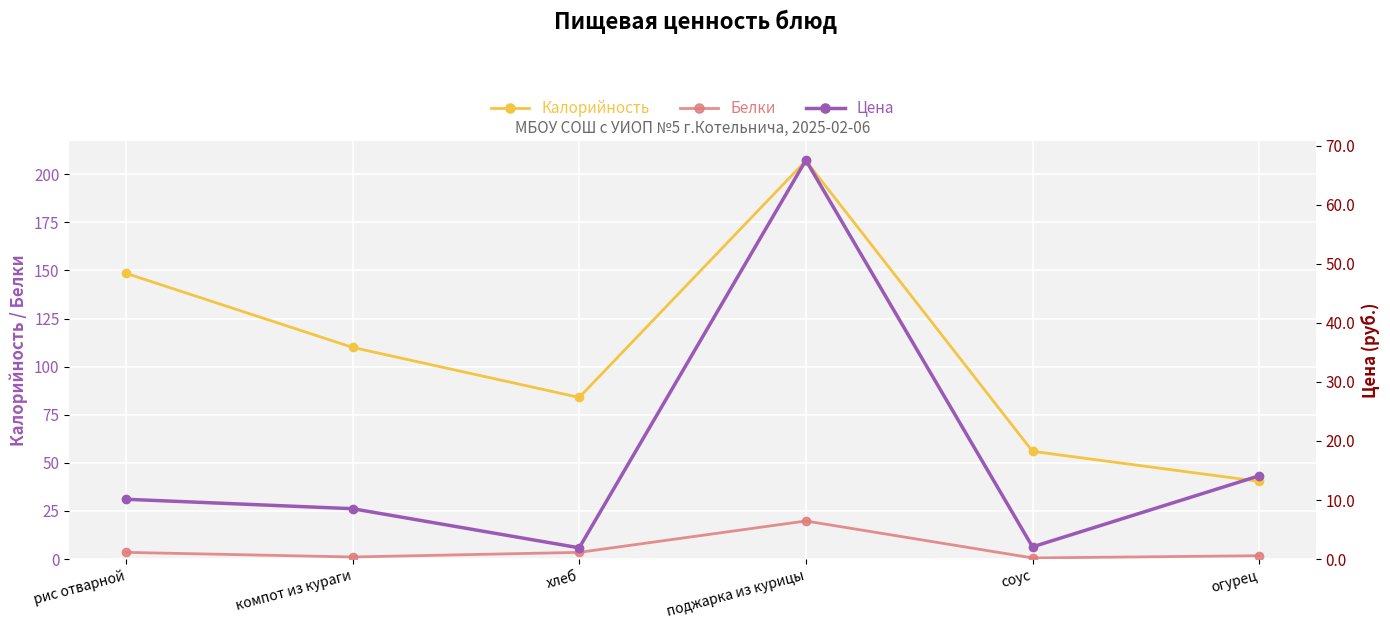

At which label does Калорийность first exceed 110?

рис отварной